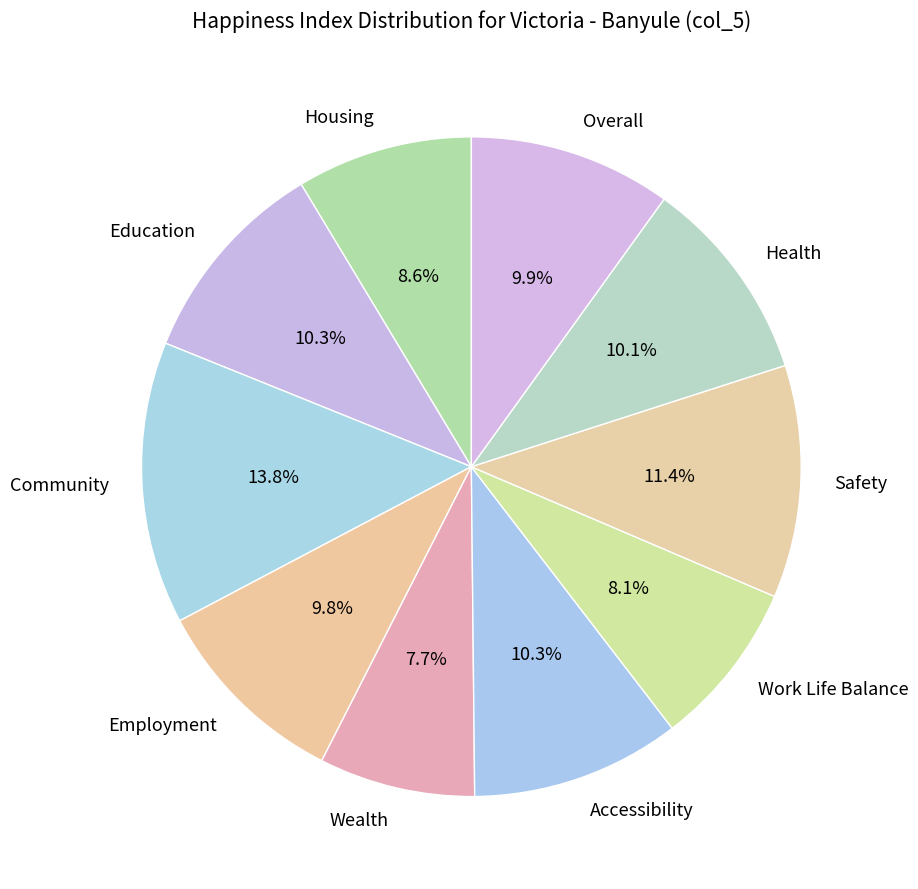

How many slices are in this pie chart?

10